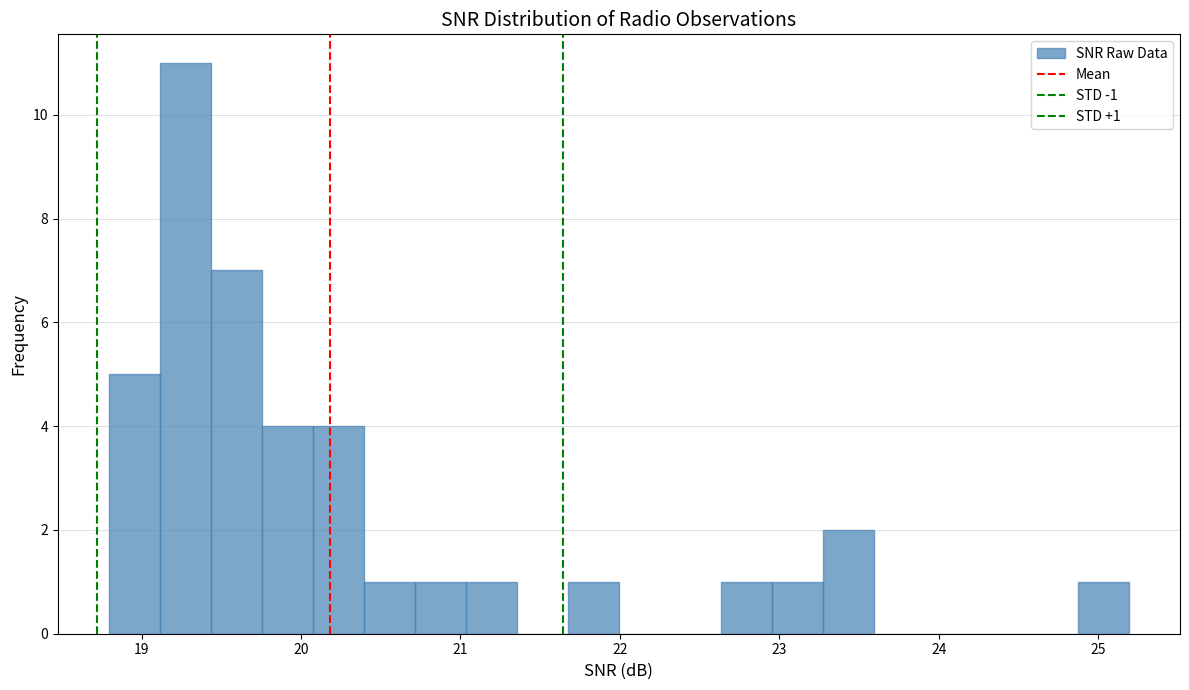

Read against the x-axis, roughly where is the centre of the tallest bar?

19.3